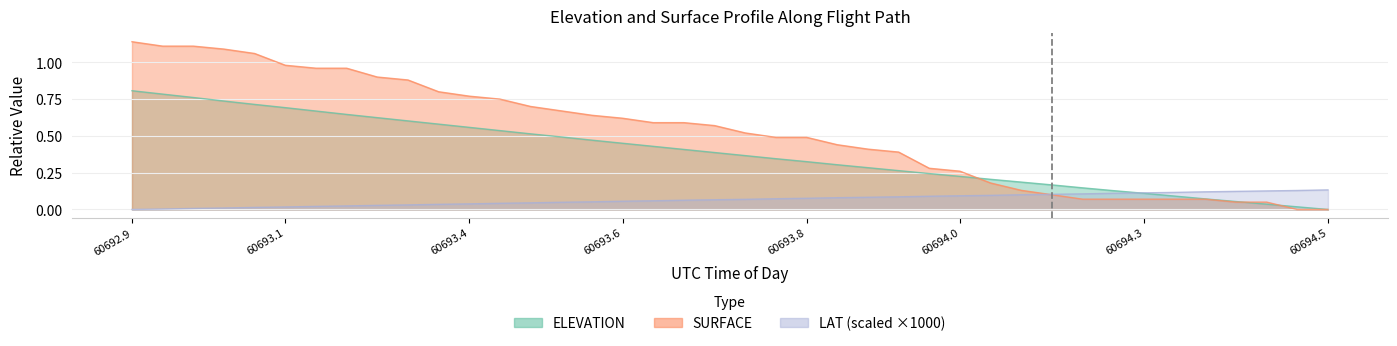

What is the maximum value for LAT?

0.1